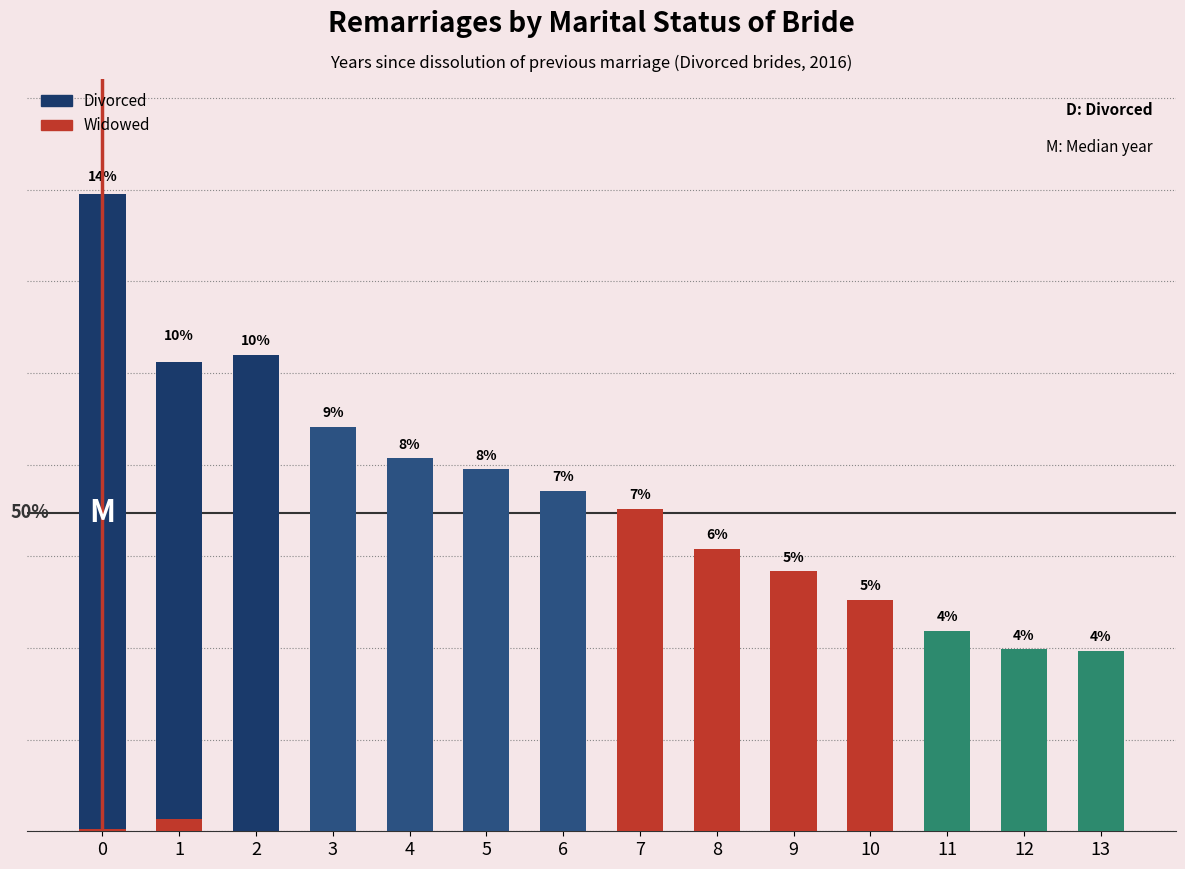

Which series has the largest range (max minus min)?

Divorced